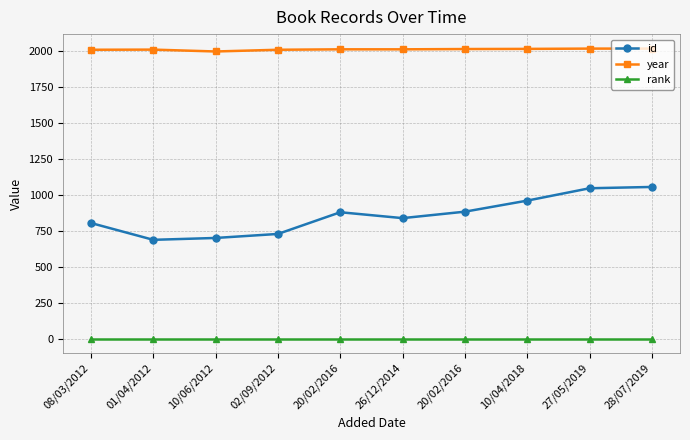

What is the difference between the maximum and minimum values in the year series?

20